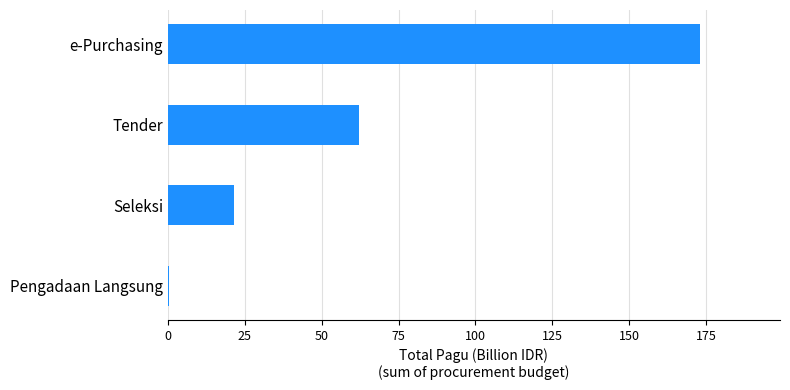

Does the chart contain stacked bars?

No